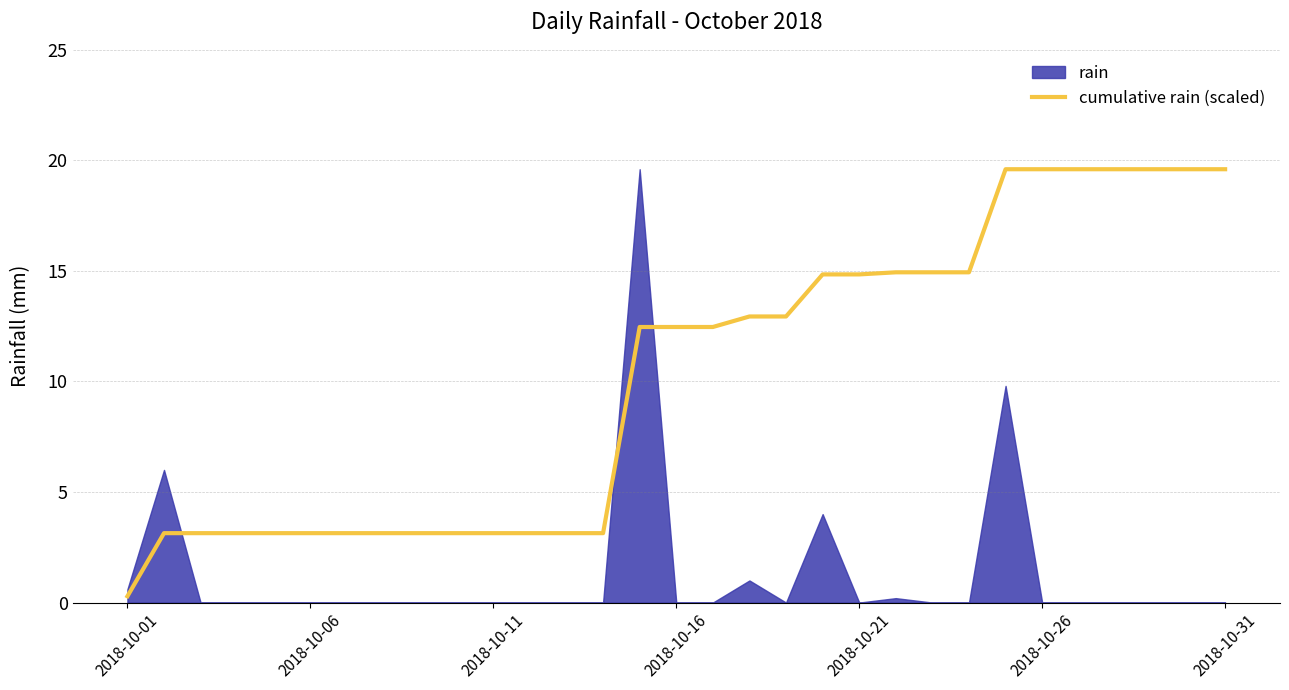

What is the ratio of the value at 23 to the value at 21?

1.0